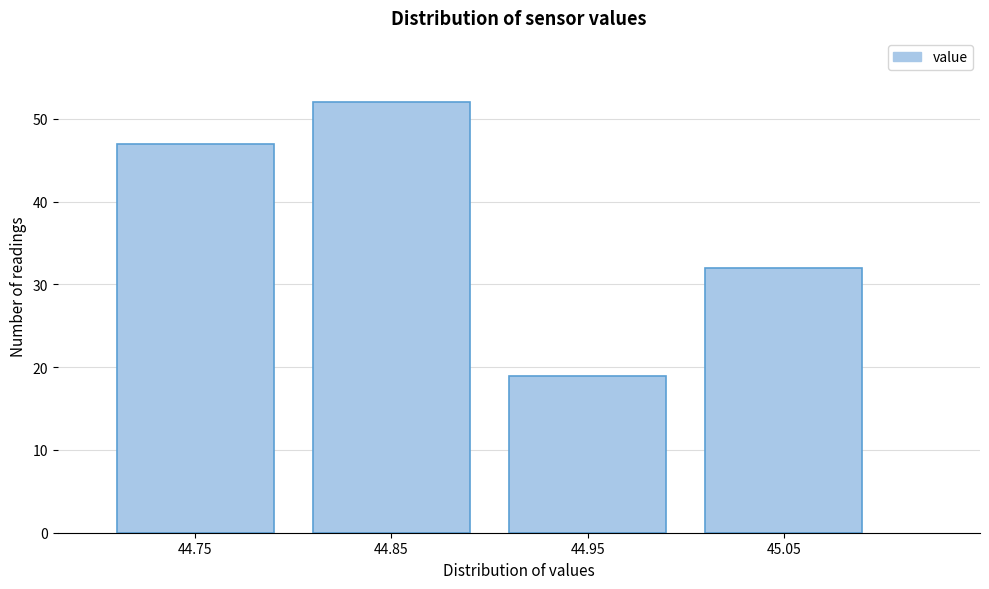

Reading right to left, what are all the values shown in this chart?

32	19	52	47